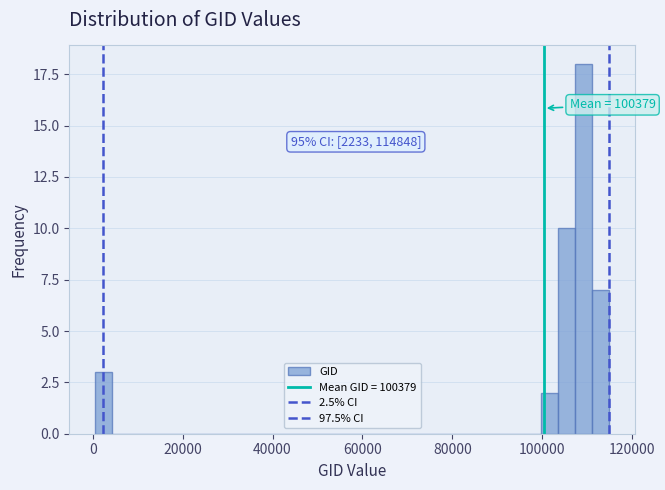

Read against the x-axis, roughly where is the centre of the tallest bar?

110000